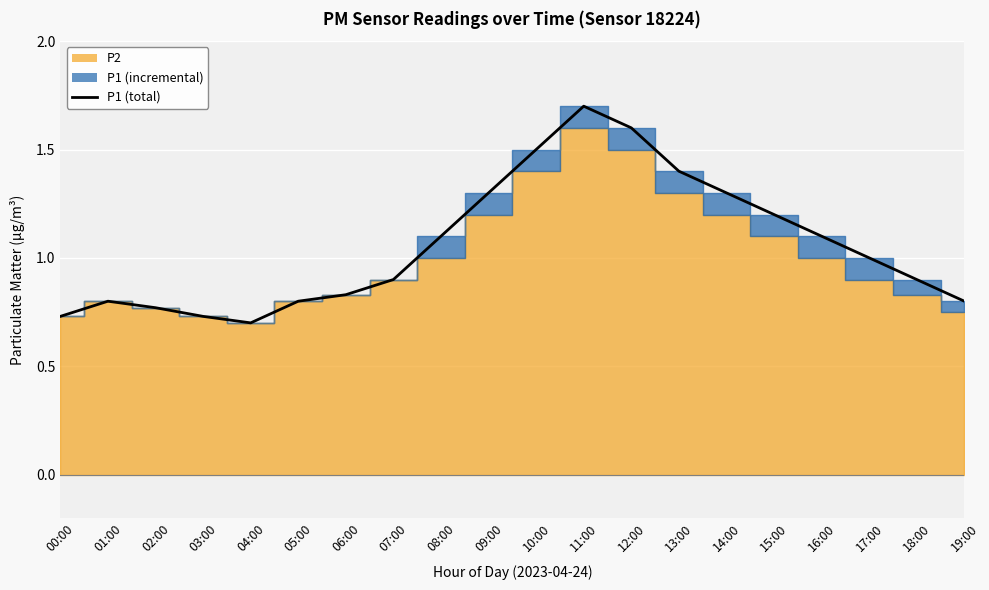

What is the label of the 15th point from the left?

14:00